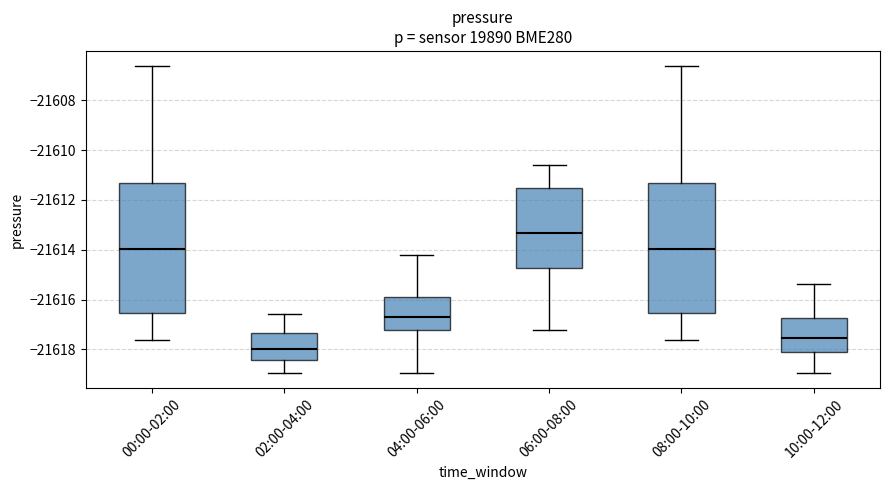

Reading left to right, transcribe this box plot: for each box, give where its median line is, the range the box spans, and where its two whiskers end, as read against the y-axis. The values are not printed on the chart, so give them approximately, as read against the axis.

00:00-02:00: median -21614.0, box -21616.6 to -21611.4, whiskers -21617.6 to -21606.6
02:00-04:00: median -21618.0, box -21618.4 to -21617.4, whiskers -21619.0 to -21616.6
04:00-06:00: median -21616.6, box -21617.2 to -21616.0, whiskers -21619.0 to -21614.2
06:00-08:00: median -21613.4, box -21614.8 to -21611.6, whiskers -21617.2 to -21610.6
08:00-10:00: median -21614.0, box -21616.6 to -21611.4, whiskers -21617.6 to -21606.6
10:00-12:00: median -21617.6, box -21618.2 to -21616.8, whiskers -21619.0 to -21615.4